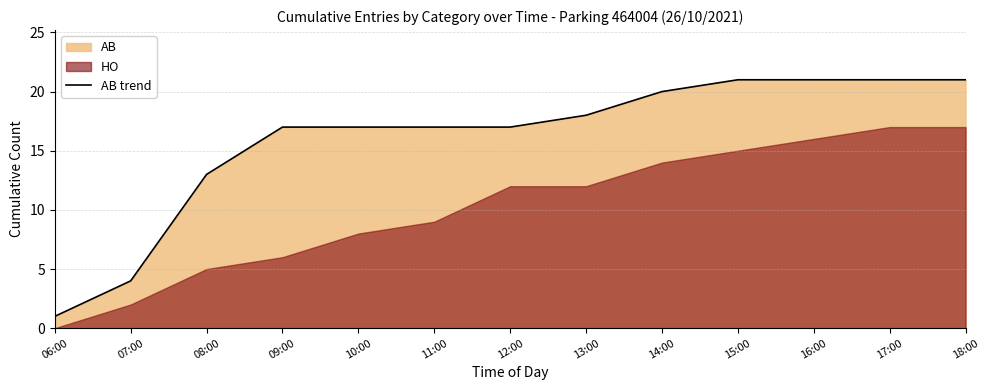

At which label is the value closest to 11?

08:00